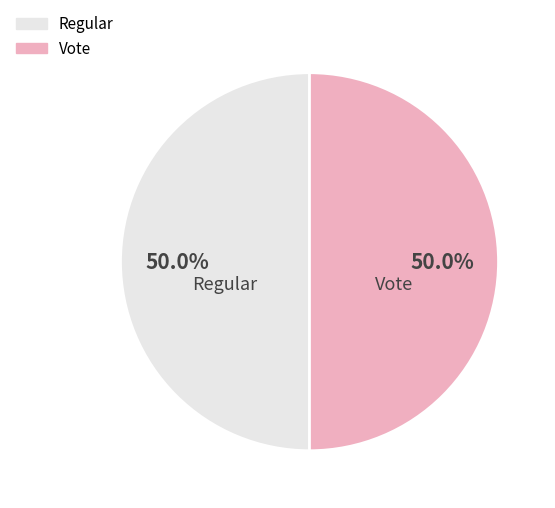

Is the sum of Vote and Regular greater than half?

Yes